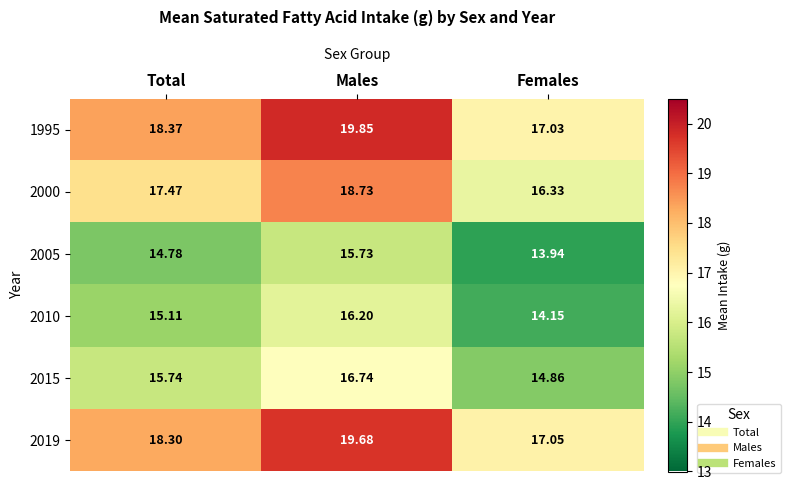

List the labels in order of 2019 value, largest first.

Males, Total, Females